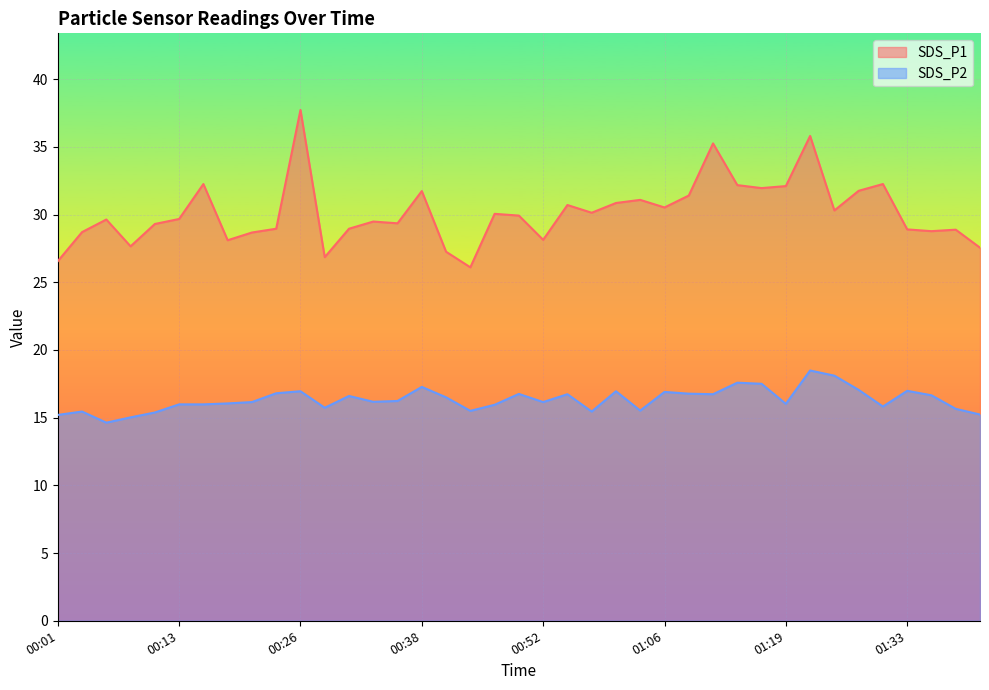

What is the difference between the SDS_P1 values at 00:52 and 00:43?

2.0